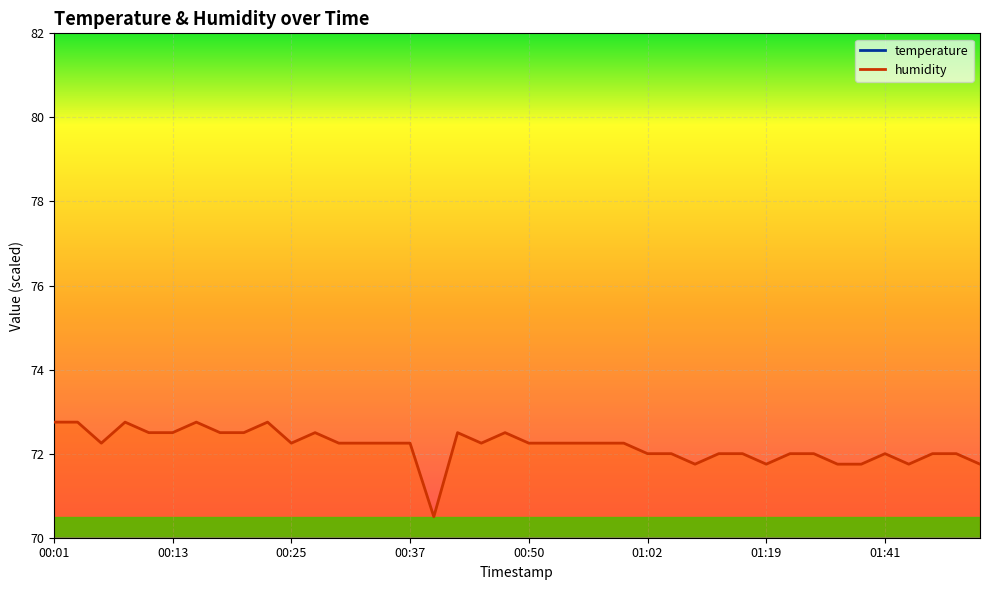

What position from the left is 00:01?

1